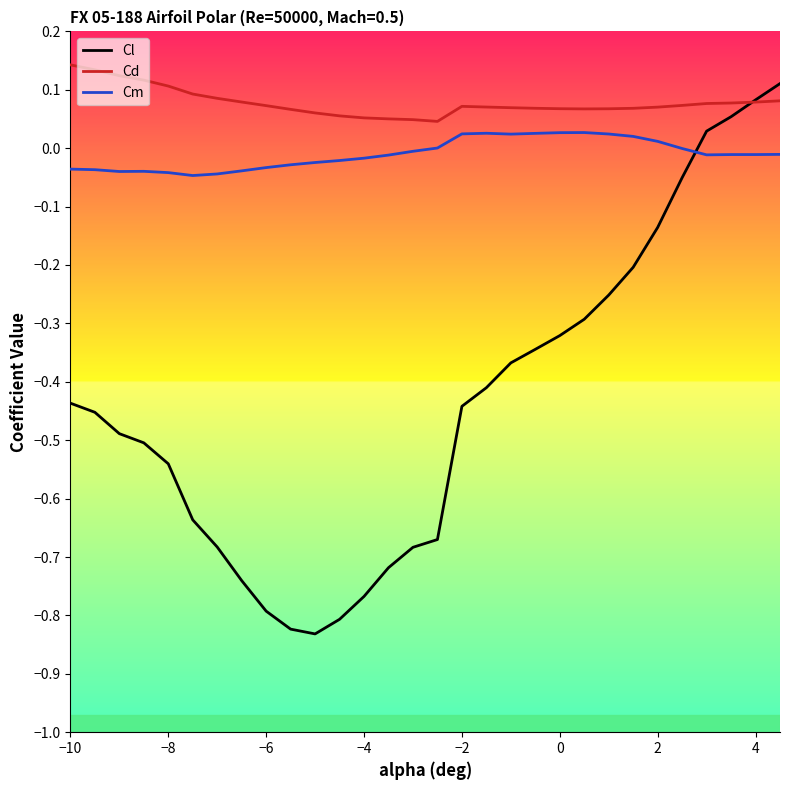

Which series has the largest total across all categories?

Cd